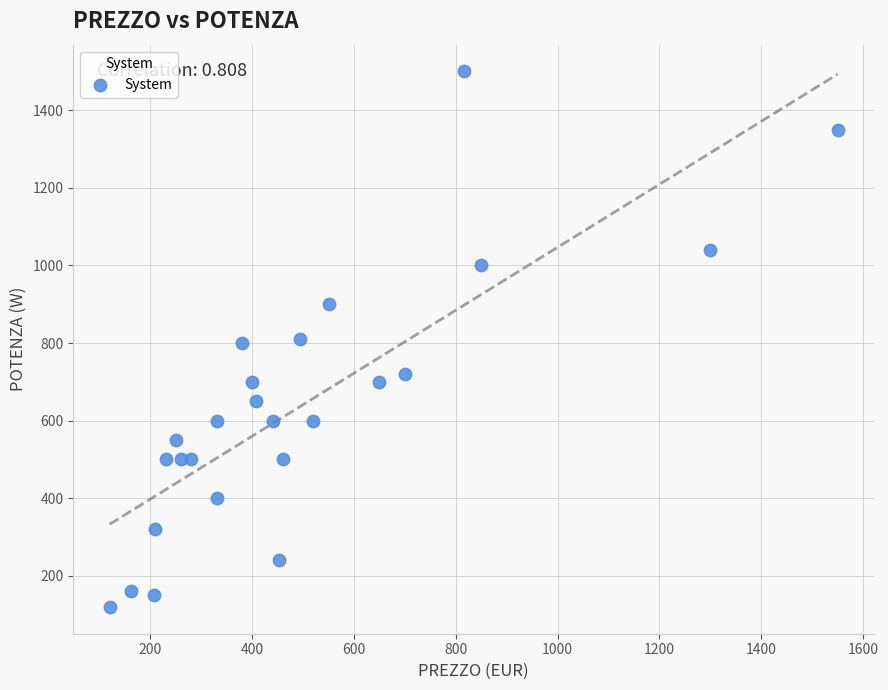

What is the range of Y values (max minus min)?

1380